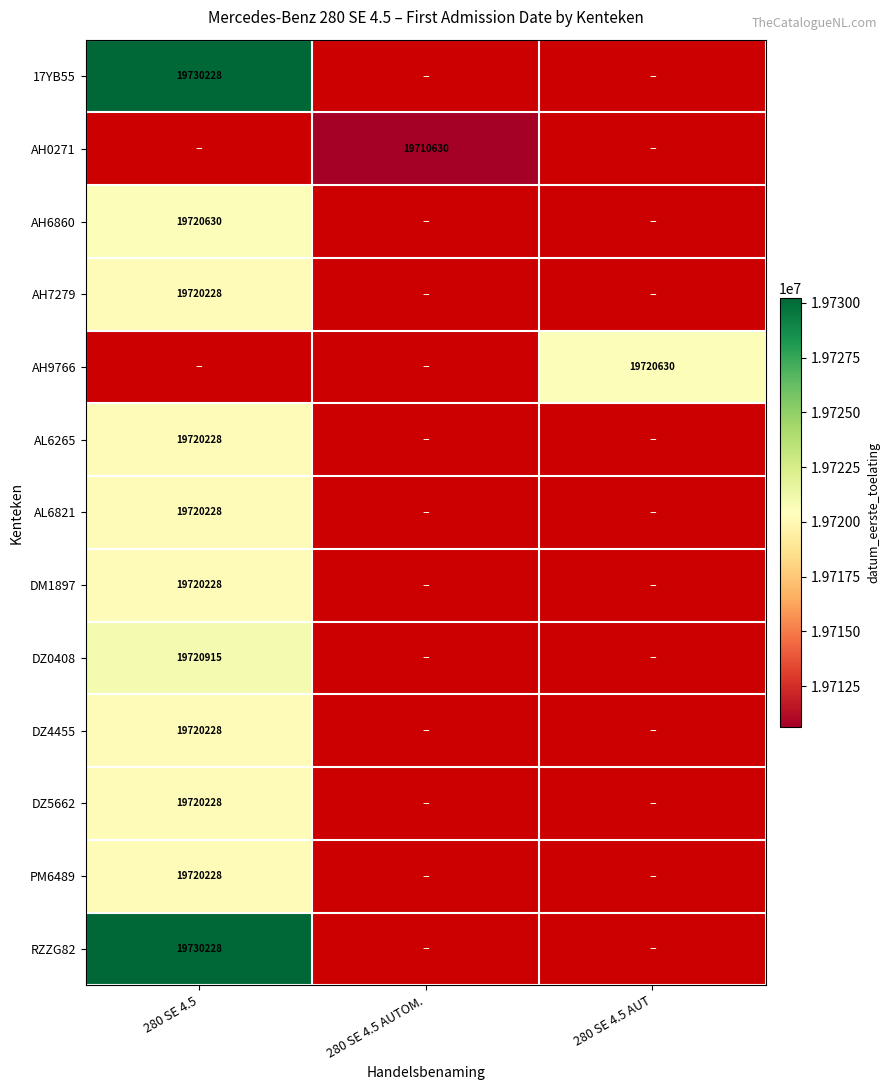

What is the maximum value shown in the chart?

19730228.0